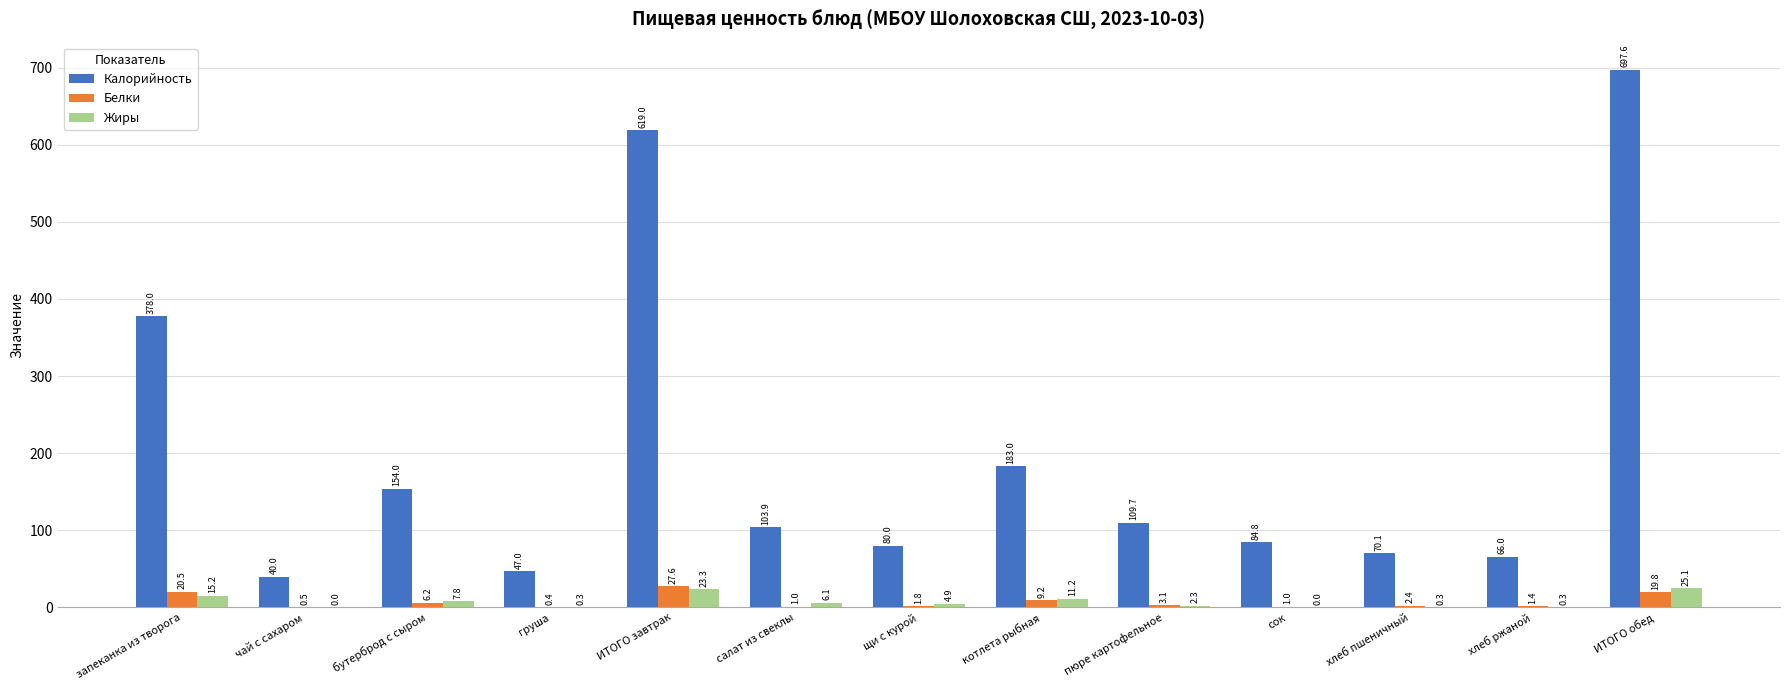

What is the sum of the Калорийность values at бутерброд с сыром and сок?

238.8